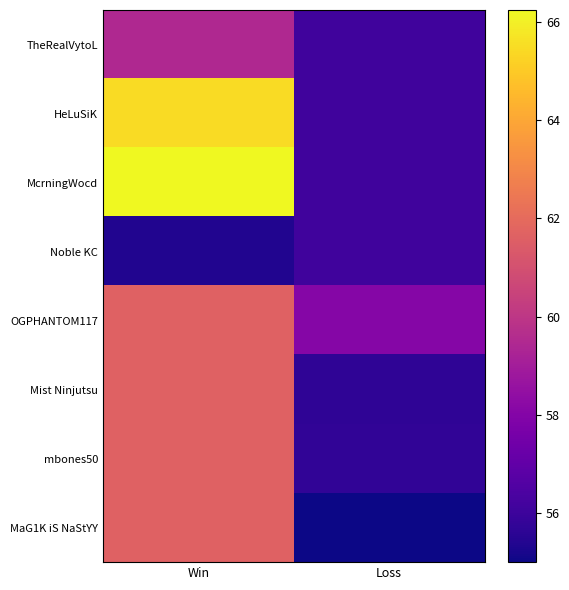

What is the total value across all series at Loss?

449.0